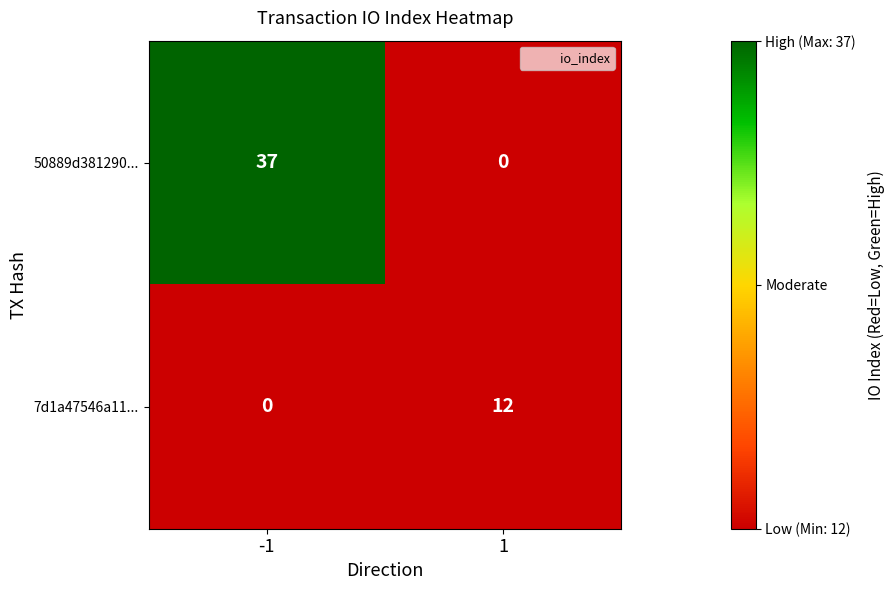

What is the sum of all 50889d381290... values?

37